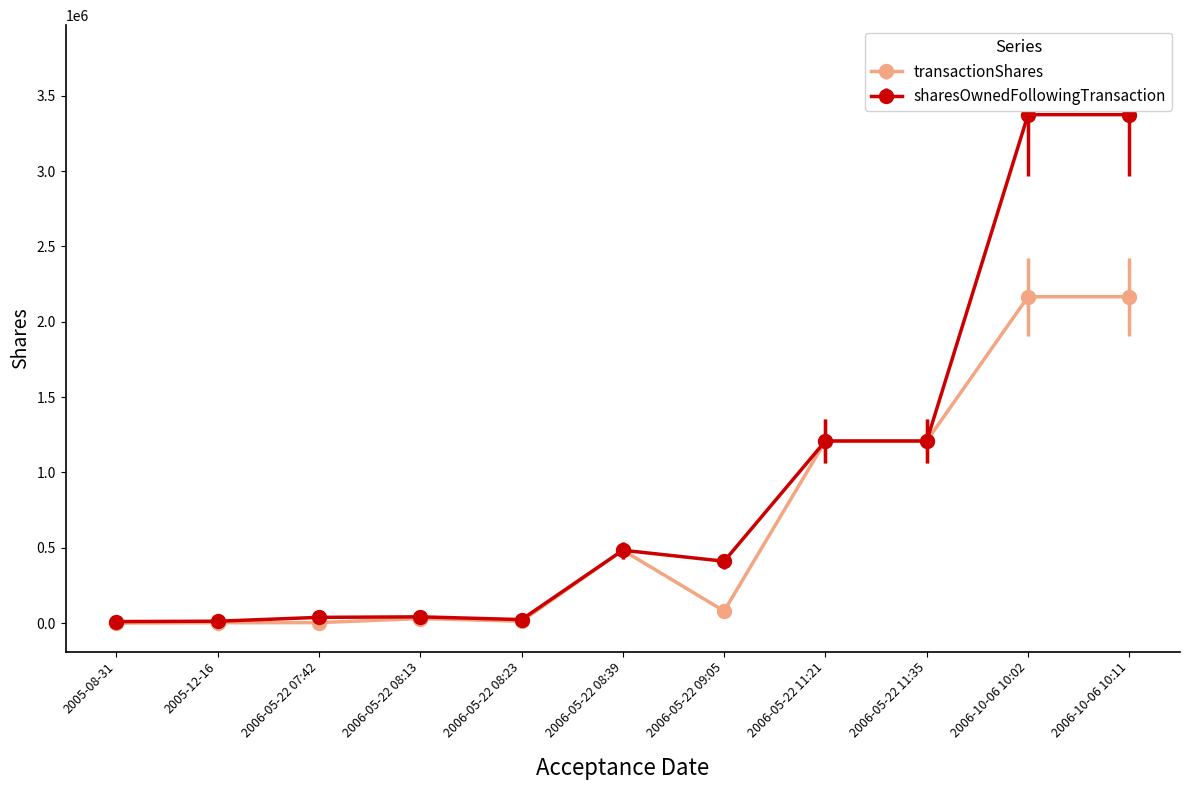

What is the maximum value for sharesOwnedFollowingTransaction?

3375084